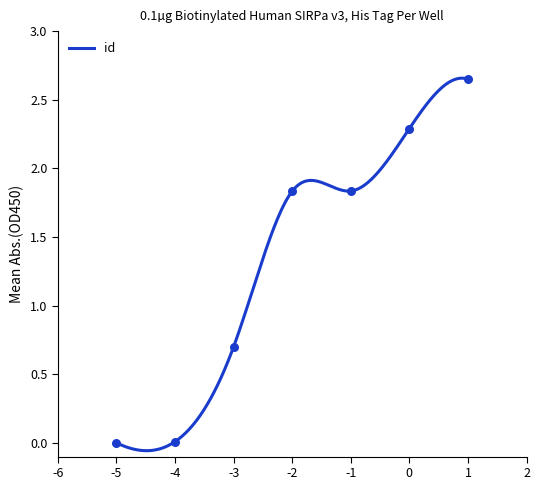

The value of id at 1 is 0.9. True or false?

False